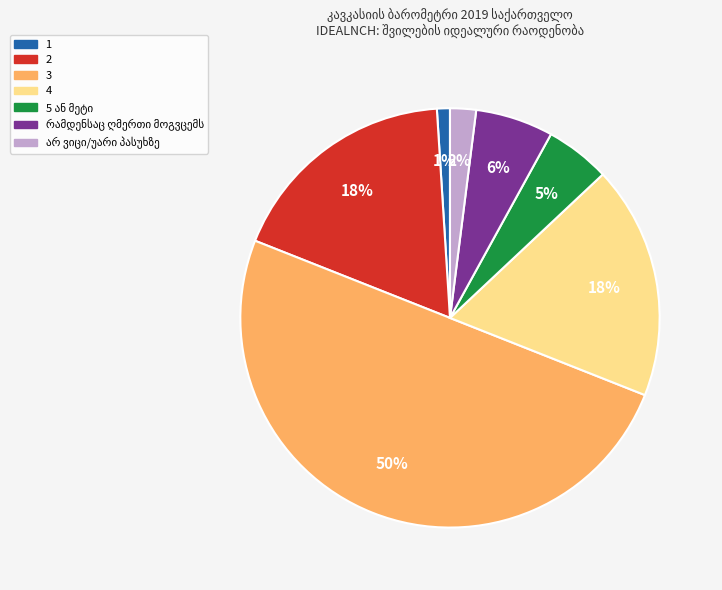

How many slices are in this pie chart?

7